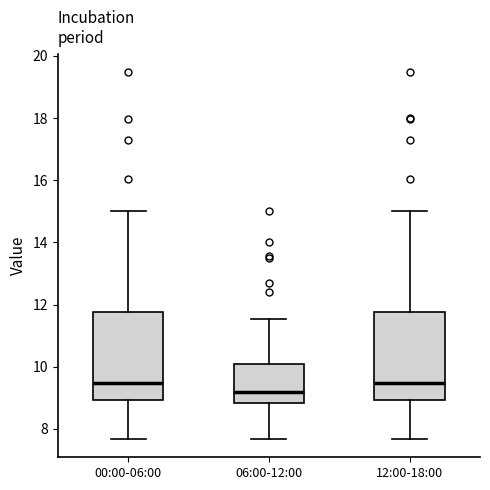

Which box has the lowest median line?

06:00-12:00